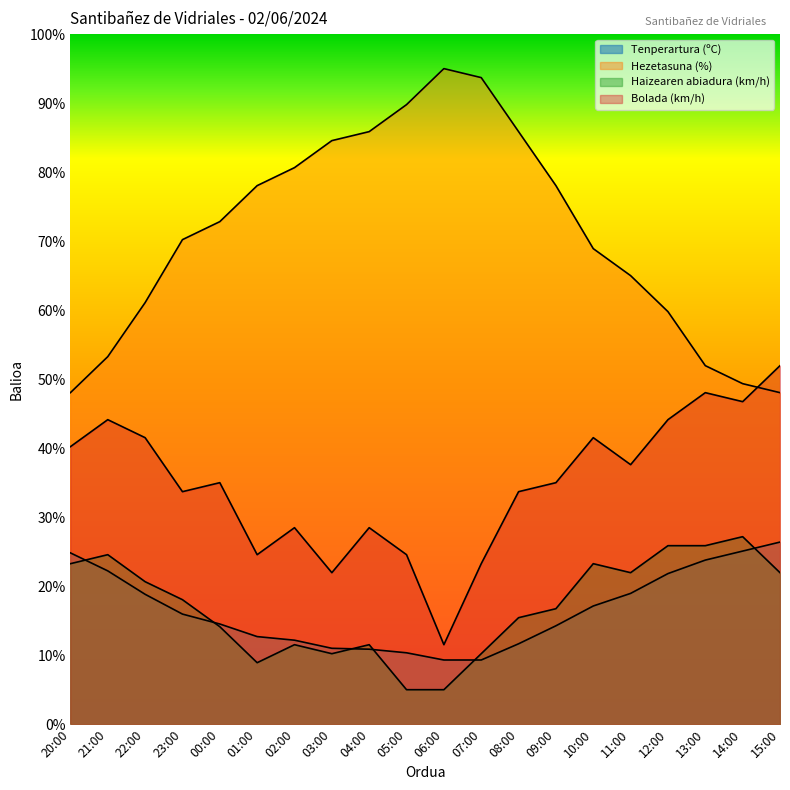

At which category does Hezetasuna (%) reach its first local peak?

06:00